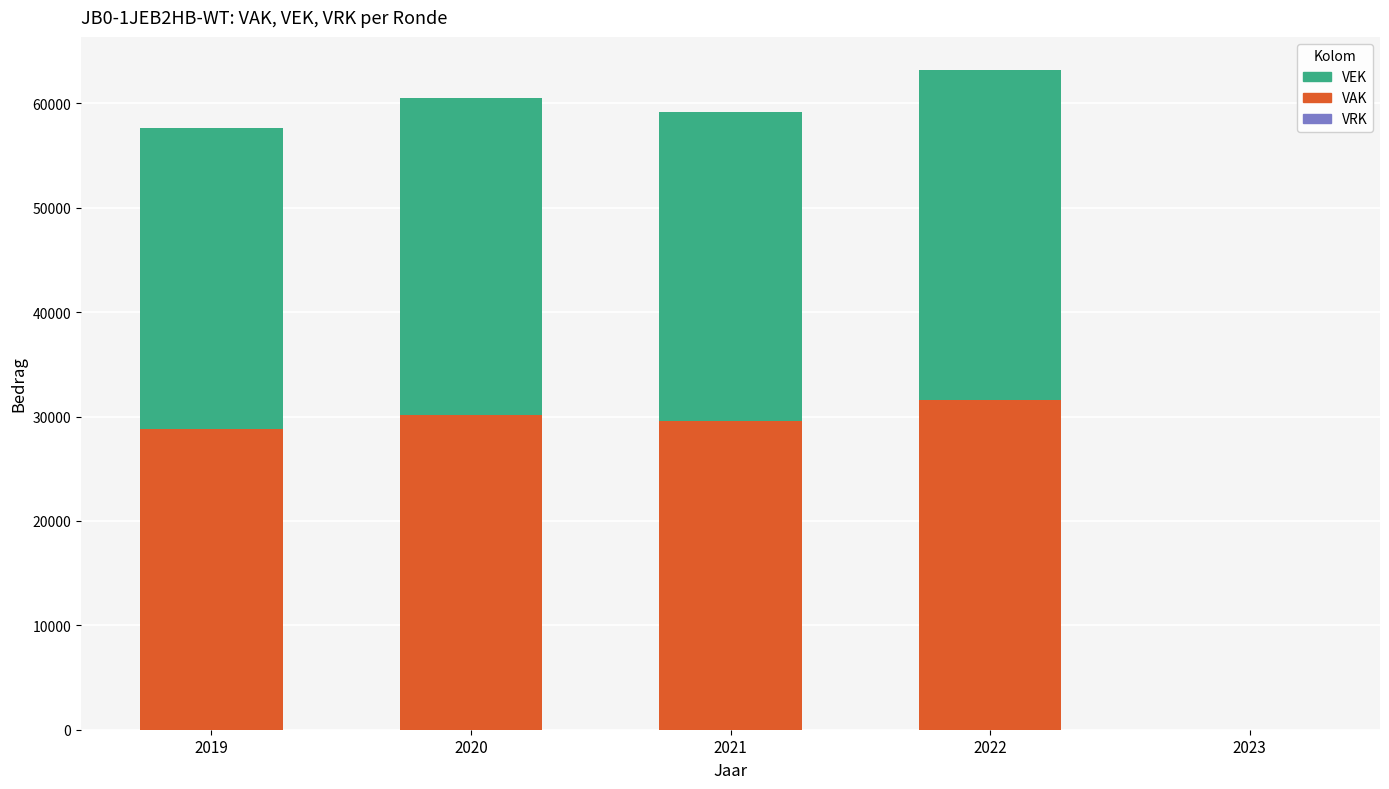

At which category is the sum across all series the highest?

2022